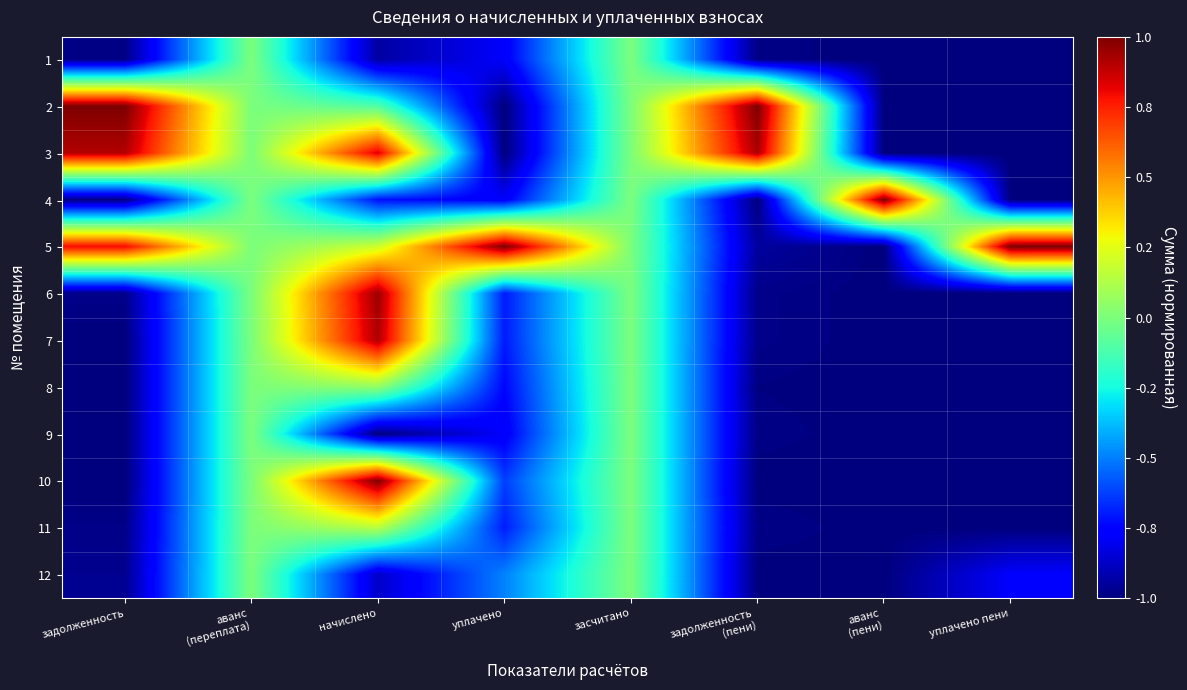

List the series in order of their peak value, lowest first.

1, 9, 12, 8, 11, 7, 3, 6, 2, 4, 5, 10